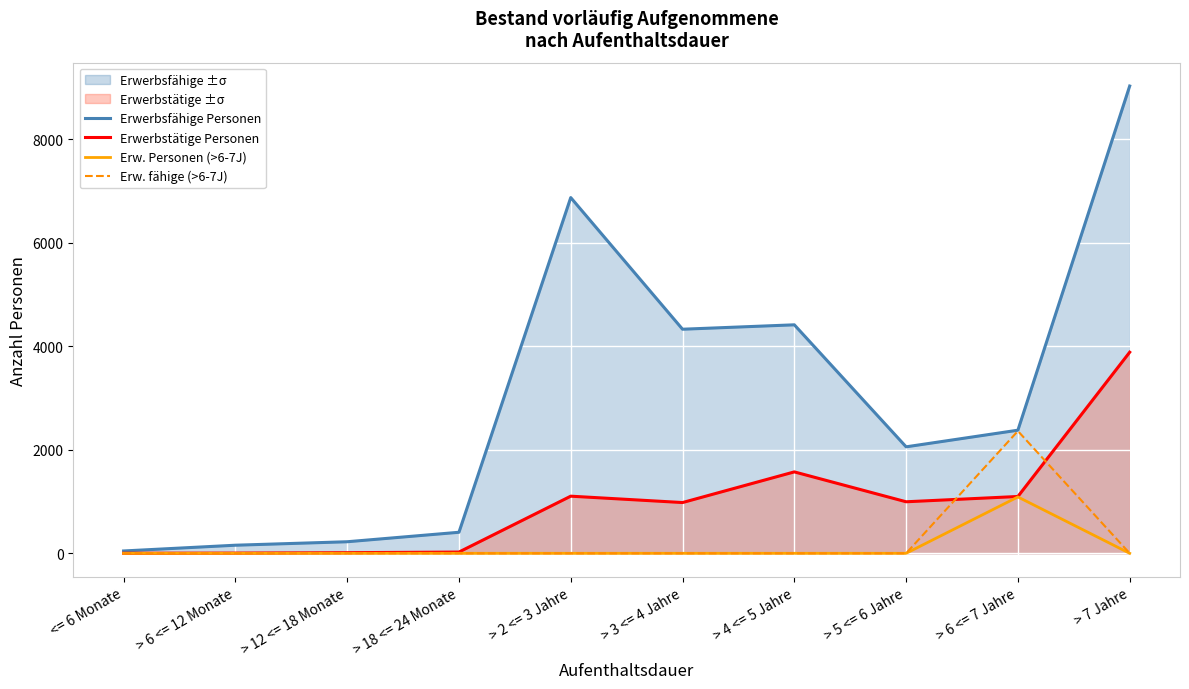

Rank the series by their maximum value, from highest to lowest.

Erwerbsfähige Personen, Erwerbstätige Personen, Erw. fähige (>6-7J), Erw. Personen (>6-7J)